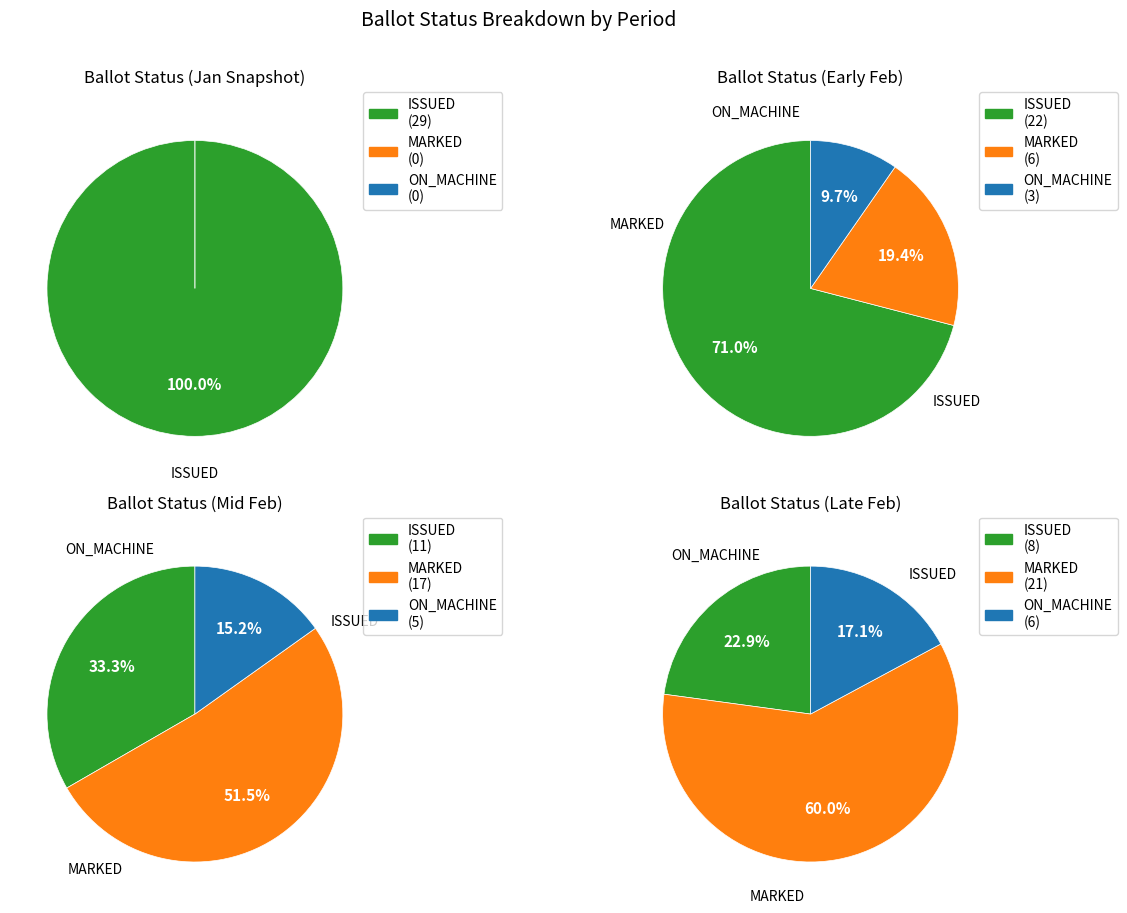

Is it true that ON_MACHINE is 1% of the pie?

False